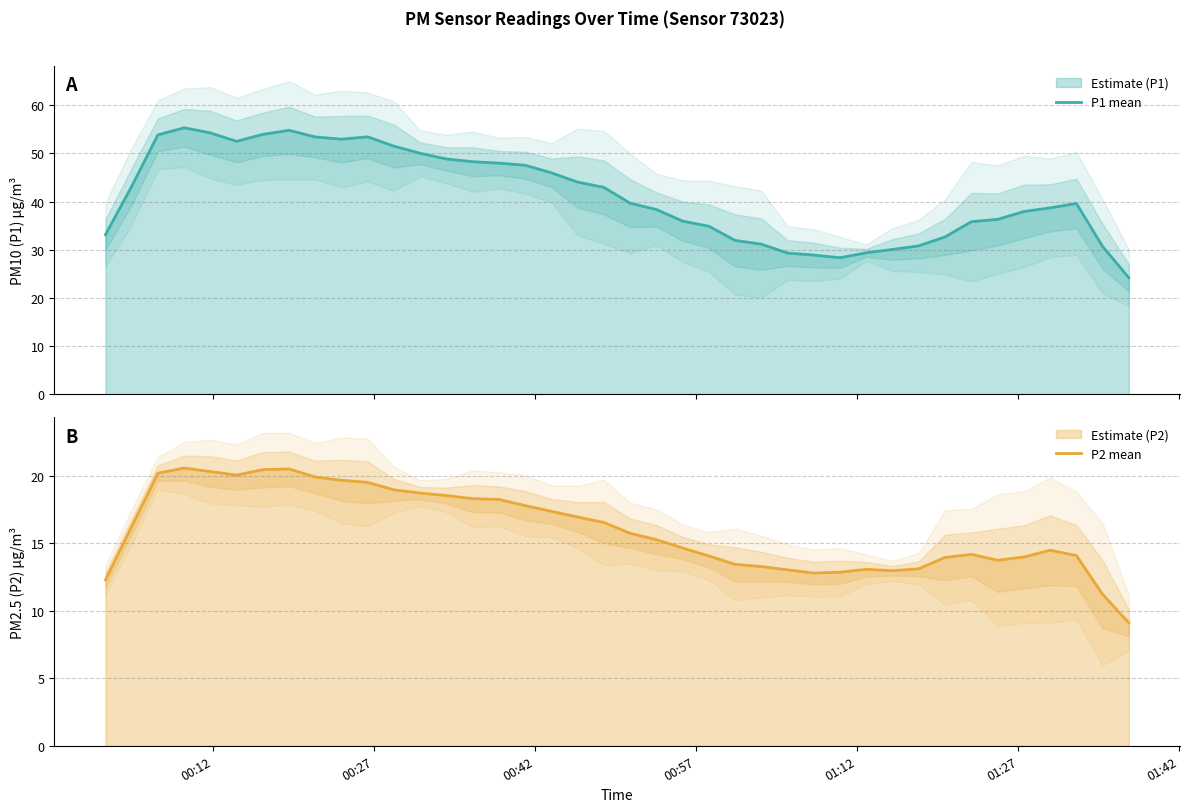

What is the value of the P1 mean point at the 22nd from the left?

38.3